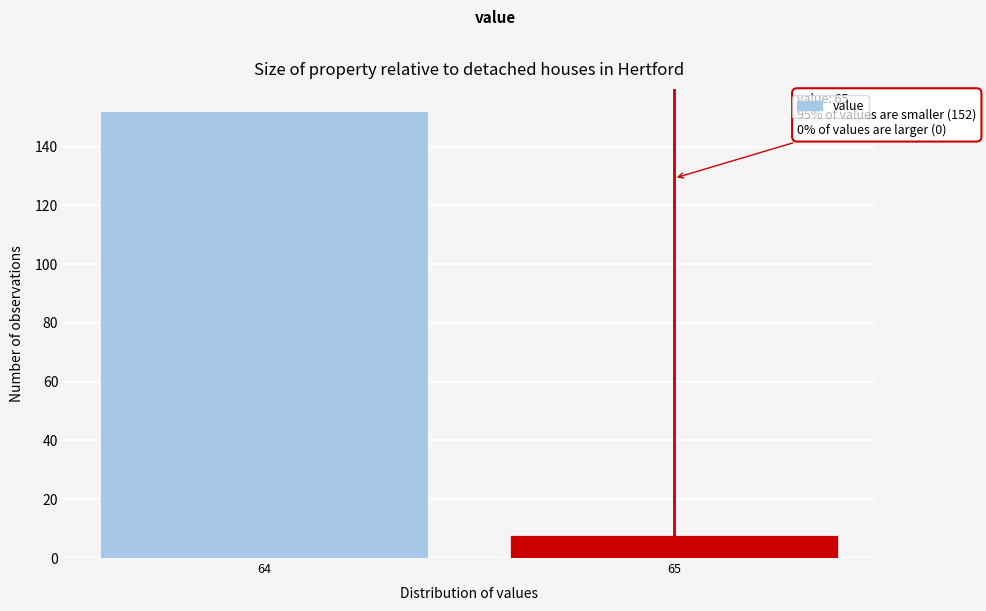

Reading left to right, extract all data points from this chart.

152	8